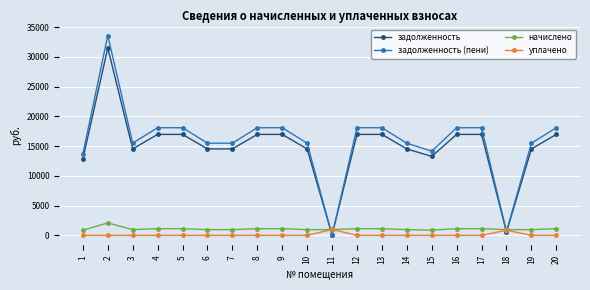

Which category has the highest value across all series?

2